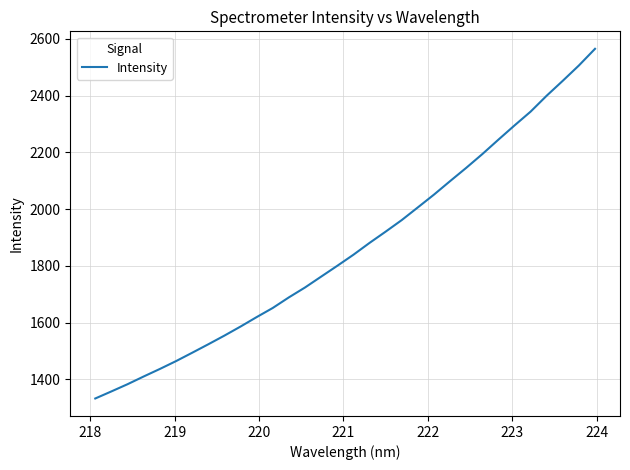

What is the smallest value displayed?

1332.8